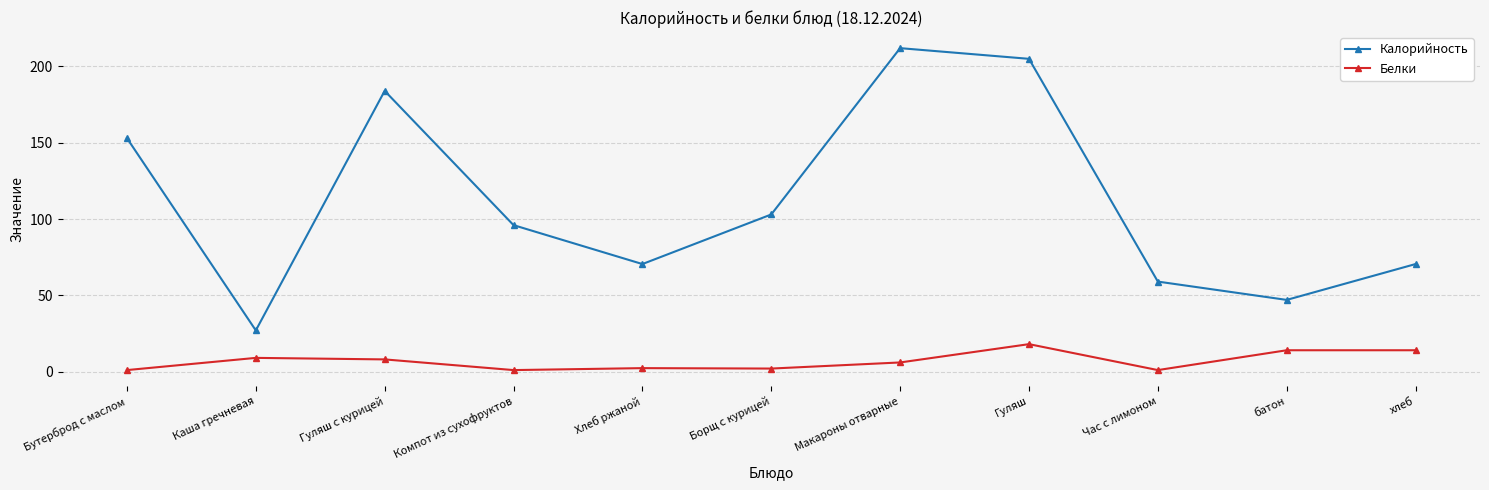

Is it true that Белки equals 1.0 at Компот из сухофруктов?

True